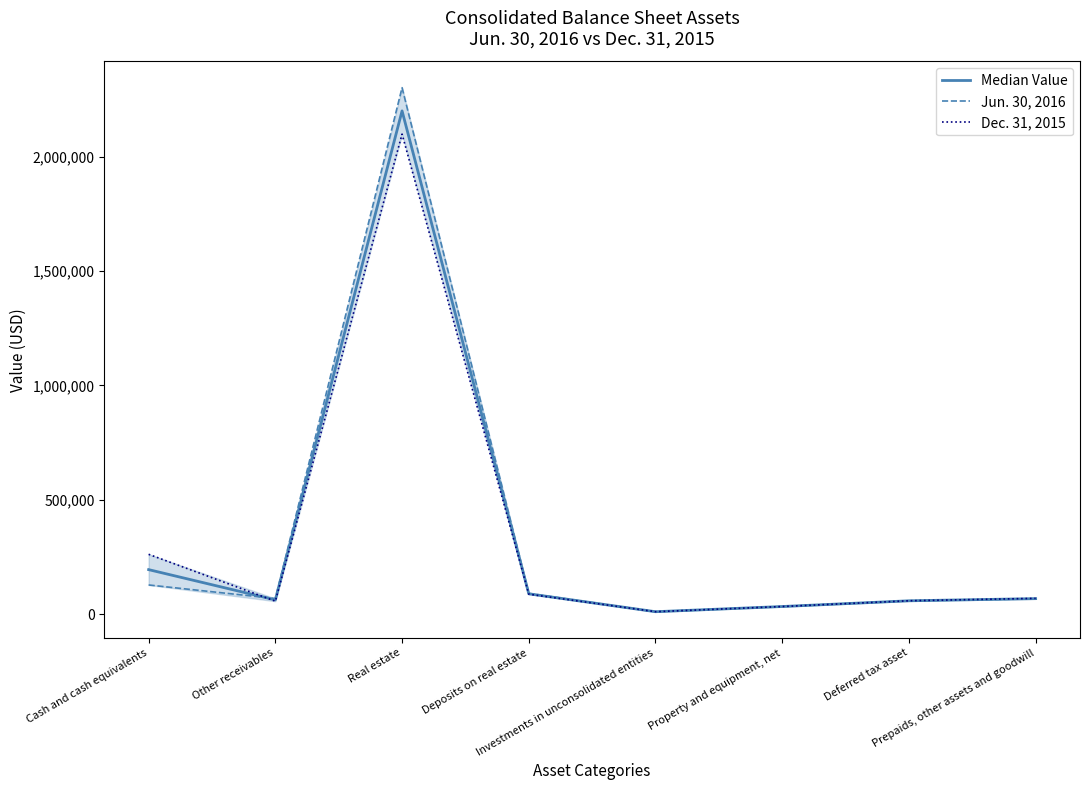

Reading right to left, list all the values displayed in this chart.

Median Value: 68503.0	58993.5	33989.5	11279.0	89641.5	2199803.5	63066.5	195189.5
Jun. 30, 2016: 67361.0	58840.0	34009.0	11188.0	91444.0	2301305.0	68837.0	128171.0
Dec. 31, 2015: 69645.0	59147.0	33970.0	11370.0	87839.0	2098302.0	57296.0	262208.0